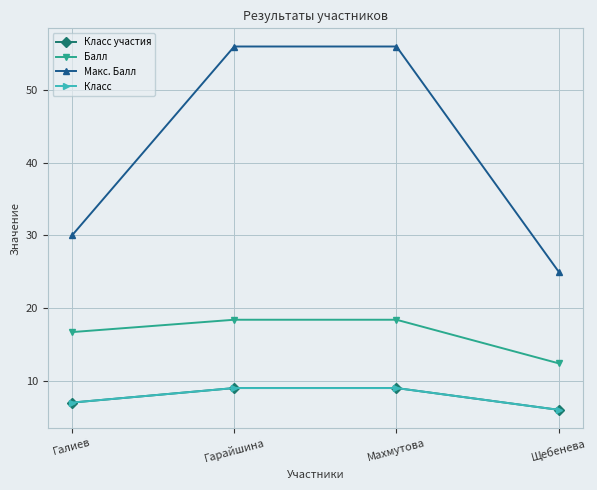

Does the chart have visible grid lines?

Yes